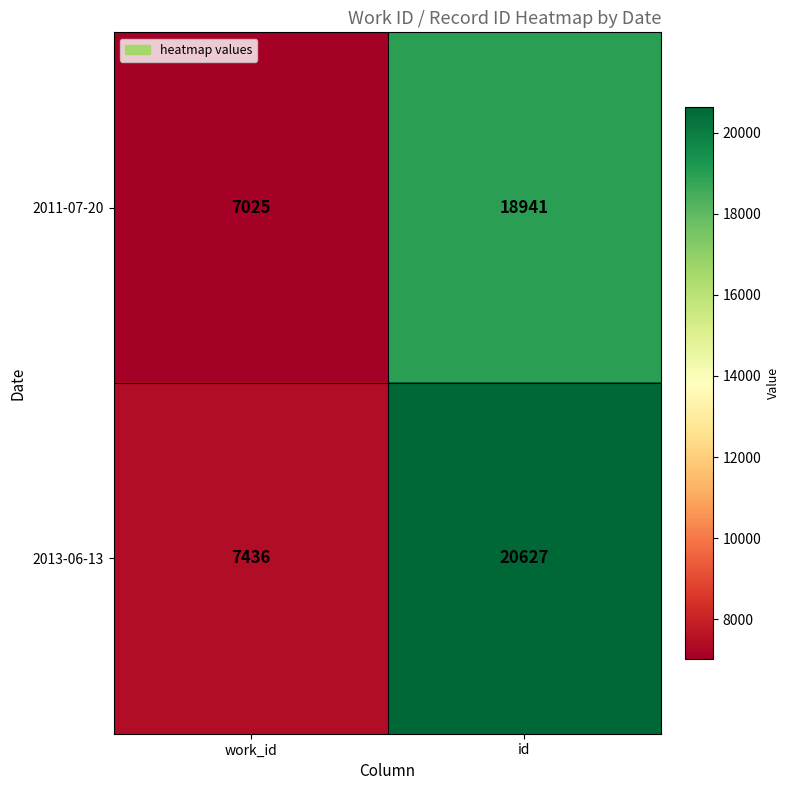

True or false: 2011-07-20 has a value of 18941 at id.

True